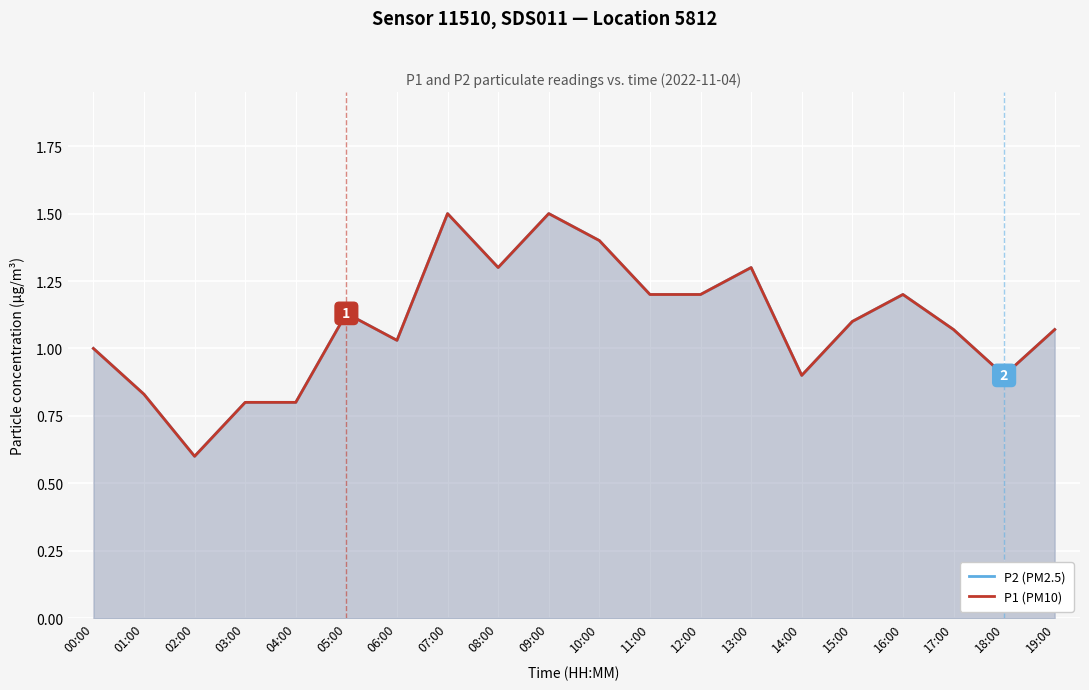

Count the number of categories in the chart.

20